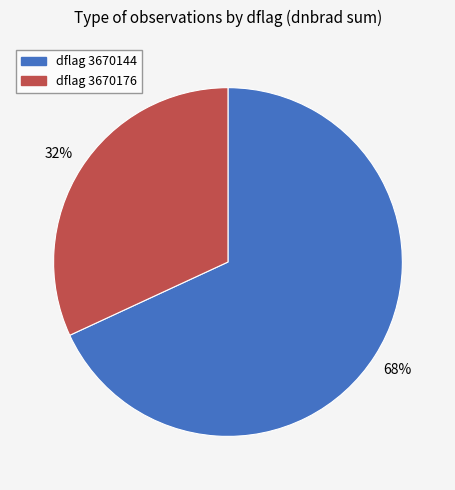

How many slices are in this pie chart?

2